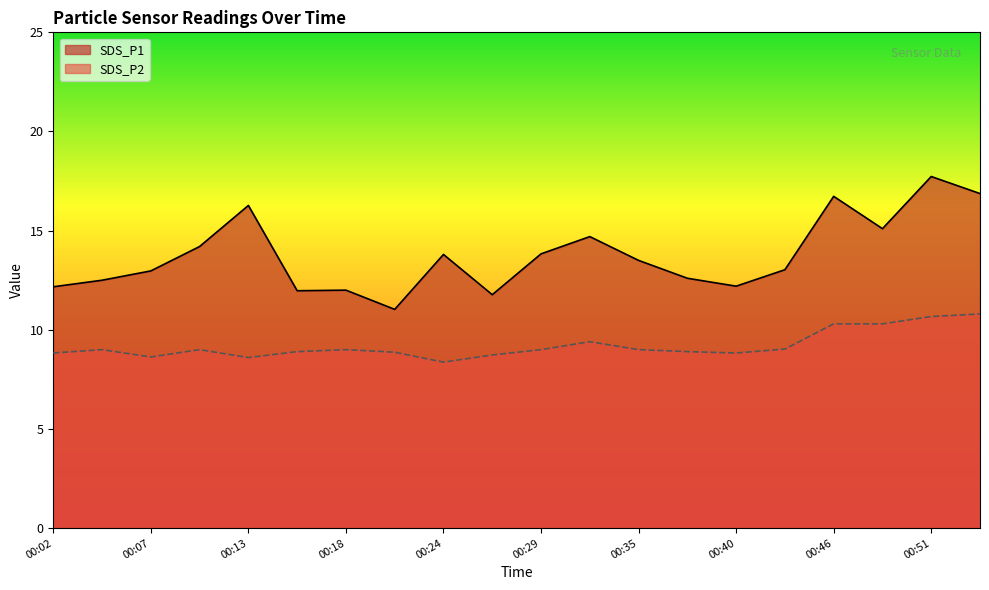

Reading left to right, extract all data points from this chart.

SDS_P1: 12.2	12.5	13.0	14.2	16.3	12.0	12.0	11.0	13.8	11.8	13.8	14.7	13.5	12.6	12.2	13.0	16.7	15.1	17.7	16.9
SDS_P2: 8.8	9.0	8.6	9.0	8.6	8.9	9.0	8.9	8.4	8.7	9.0	9.4	9.0	8.9	8.8	9.0	10.3	10.3	10.7	10.8